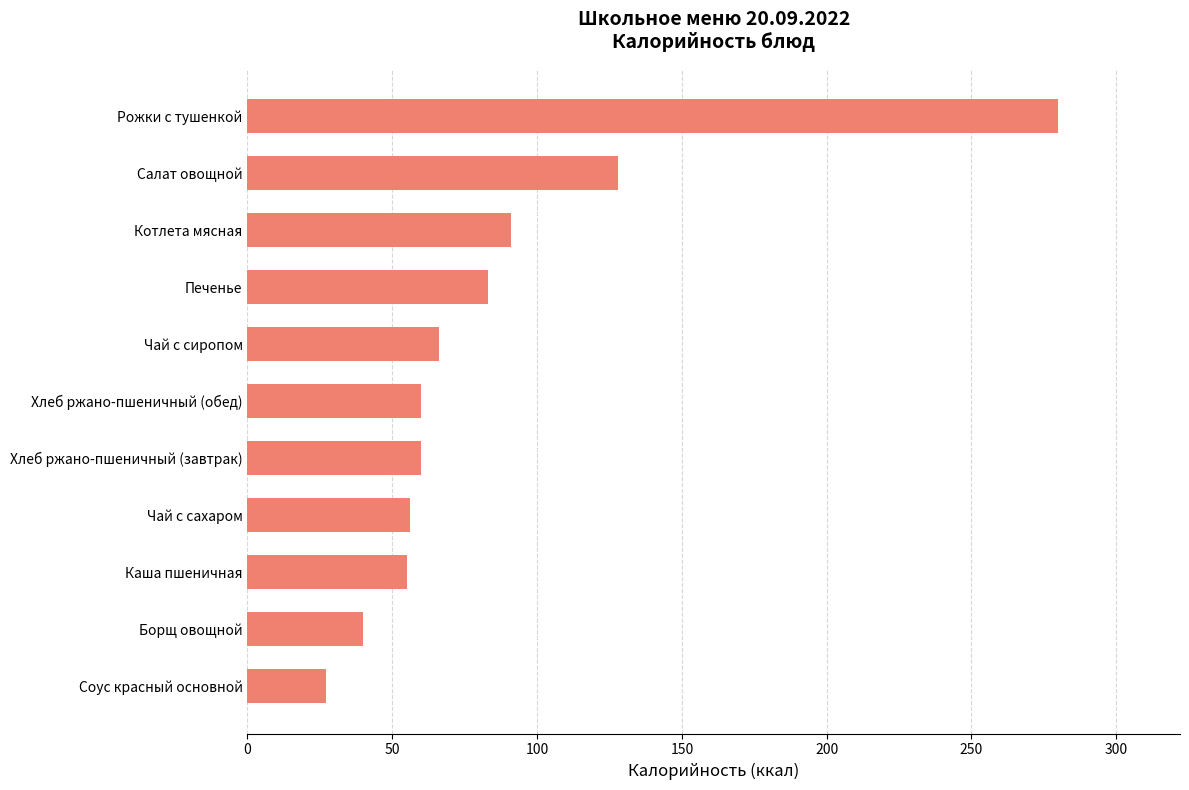

What is the ratio of the value at Борщ овощной to the value at Чай с сиропом?

0.6